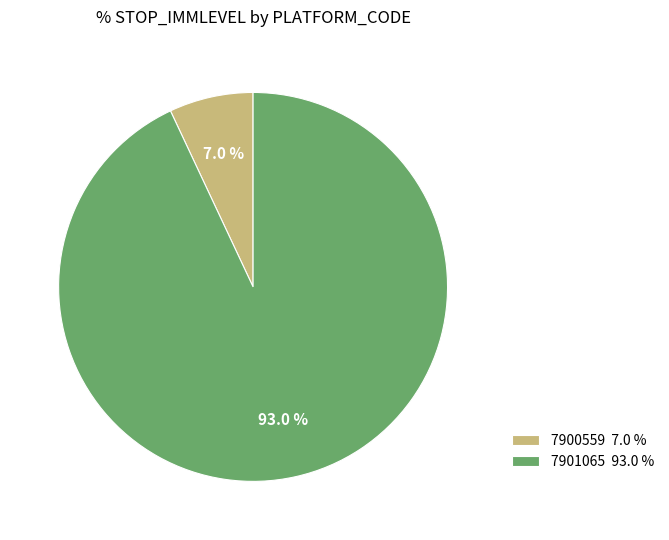

Which has a higher value, 7901065 93.0 % or 7900559 7.0 %?

7901065 93.0 %